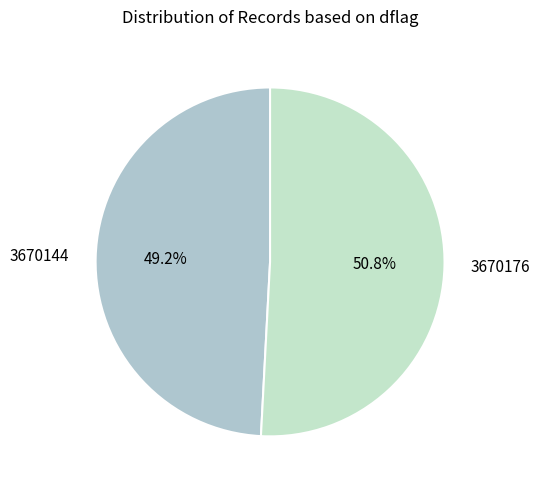

Which category has the biggest portion of the pie?

3670176